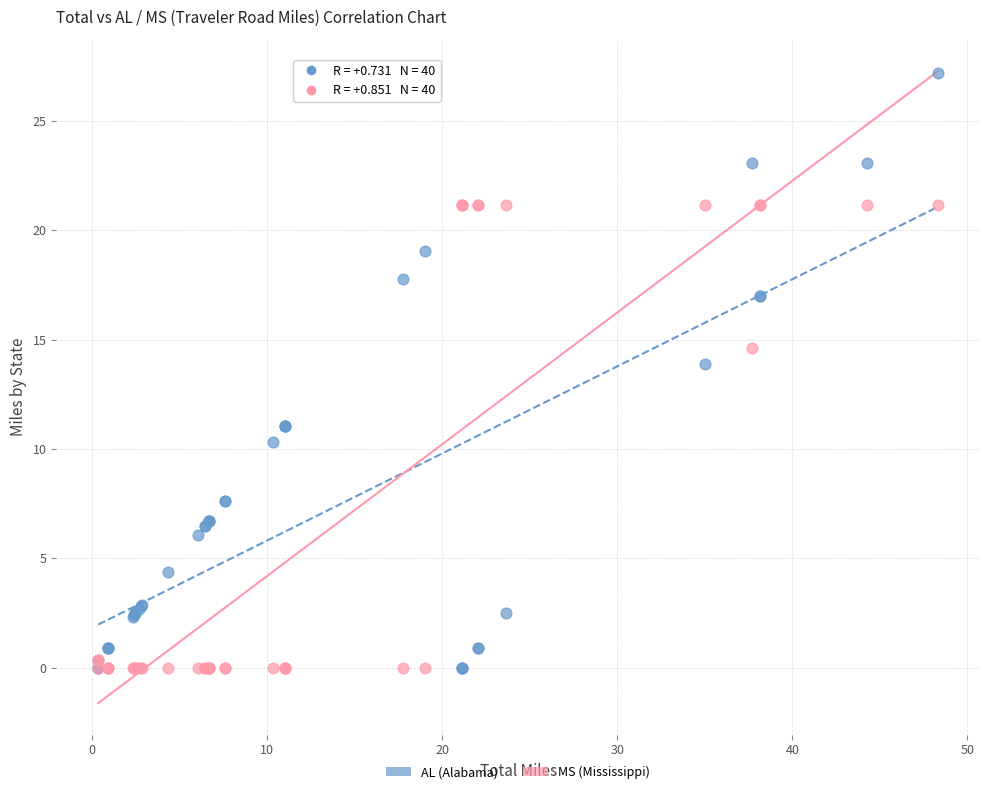

Across all series, what Y value is closest to 13?

13.9